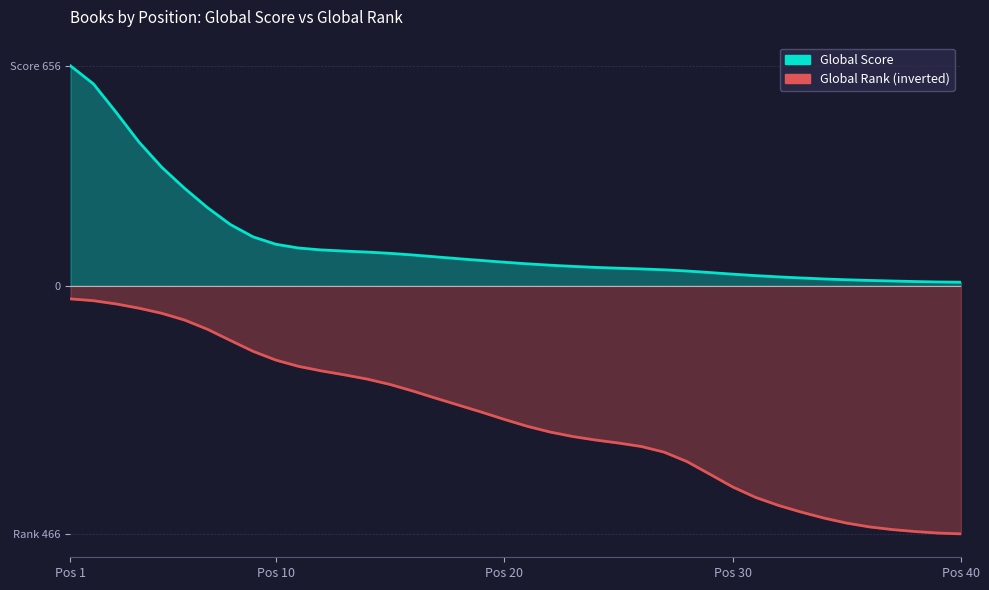

What is the average value of the Global Rank (scaled) series?

-403.4